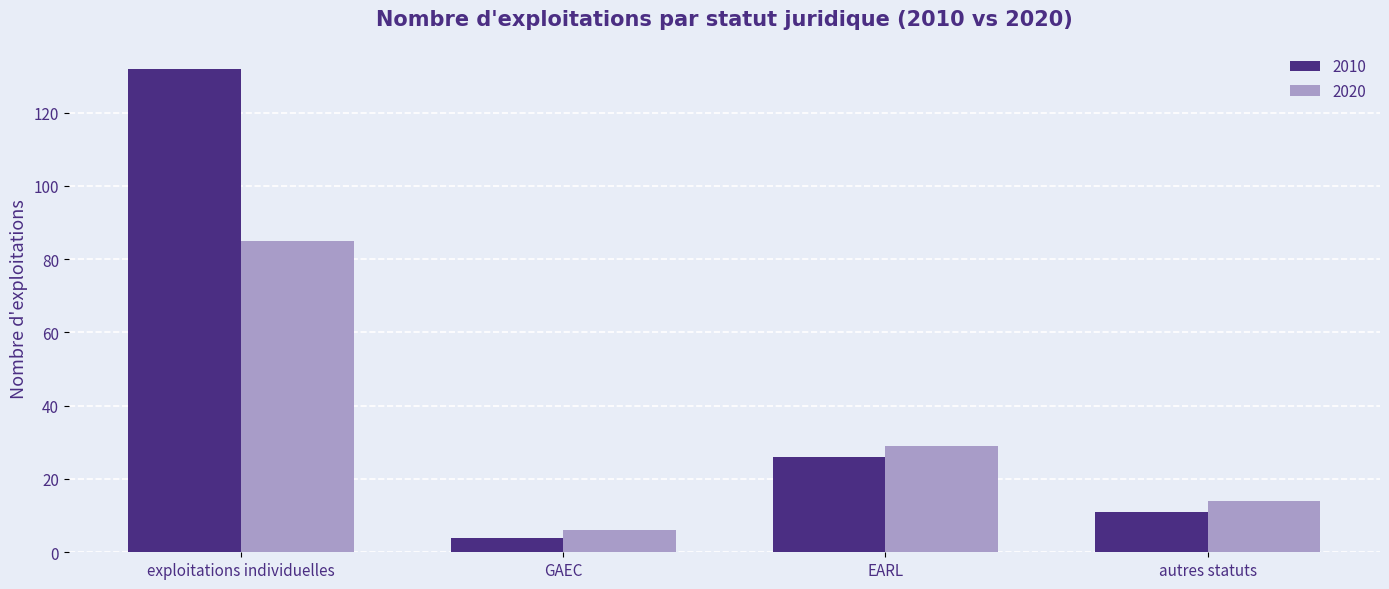

Which category has the highest value across all series?

exploitations individuelles